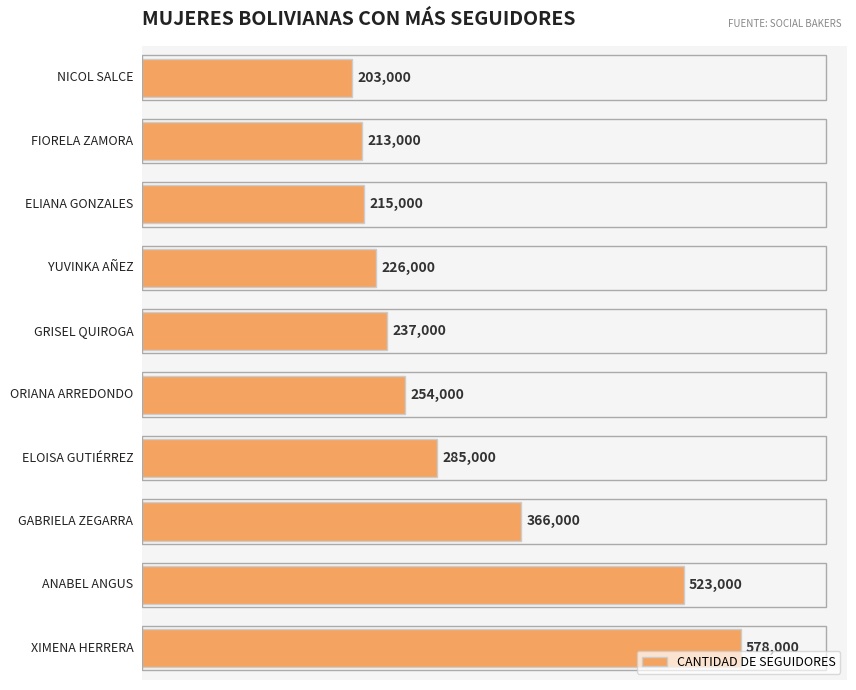

Does the chart contain any negative values?

No